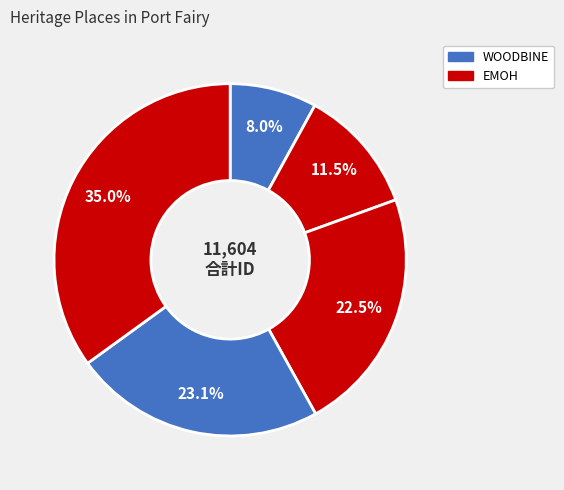

Count the number of slices in the pie.

5